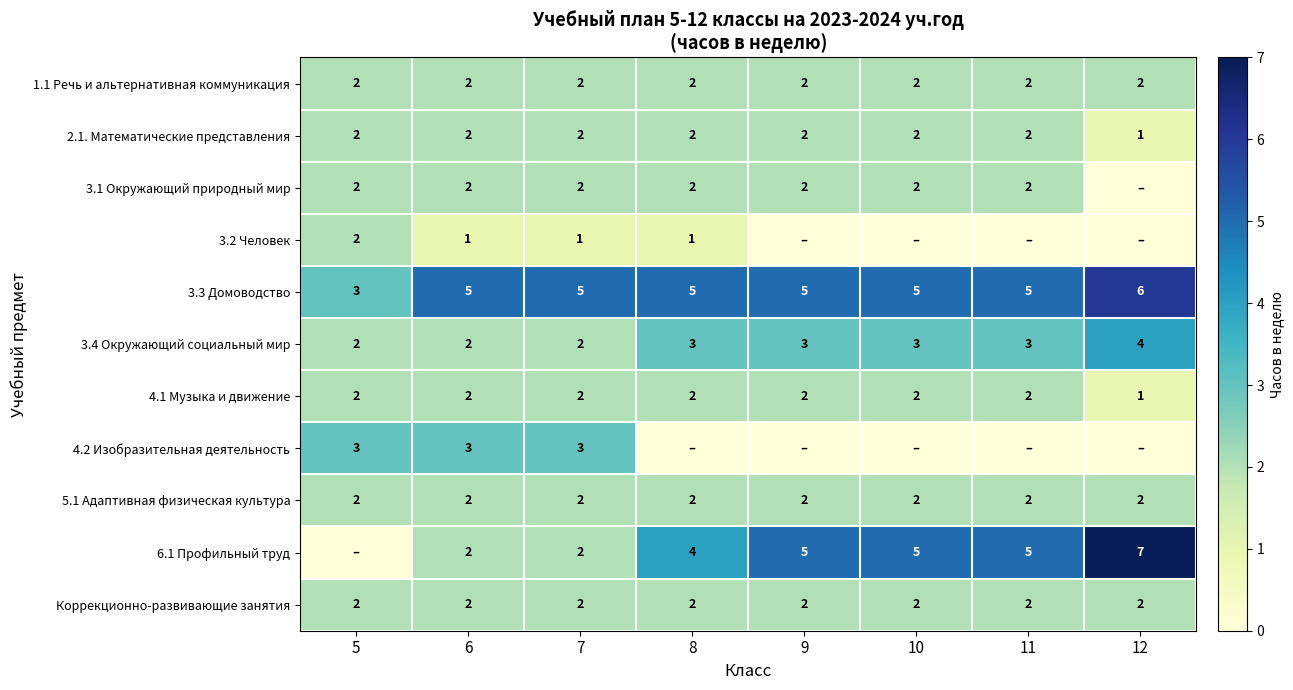

What is the sum of all 2.1. Математические представления values?

15